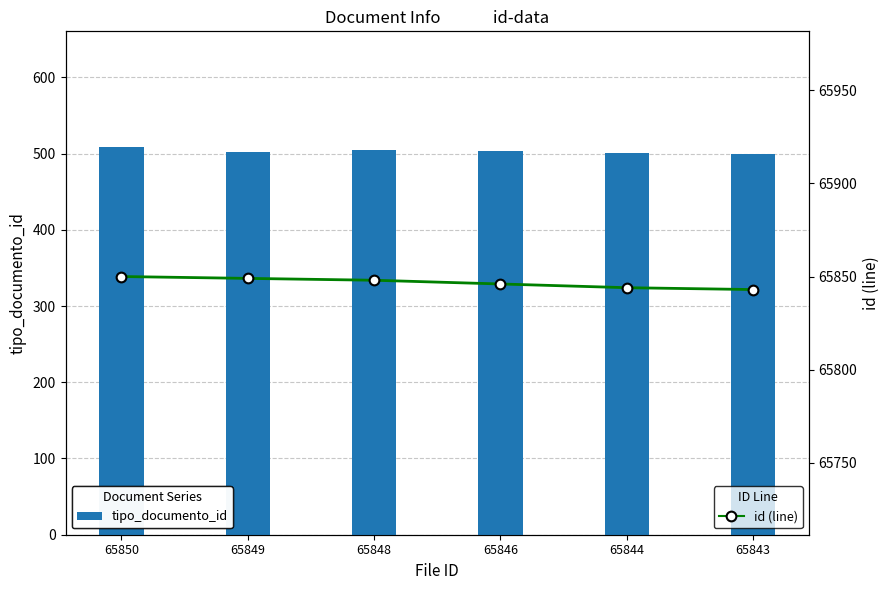

Which has a higher value, 65843 or 65844?

65844